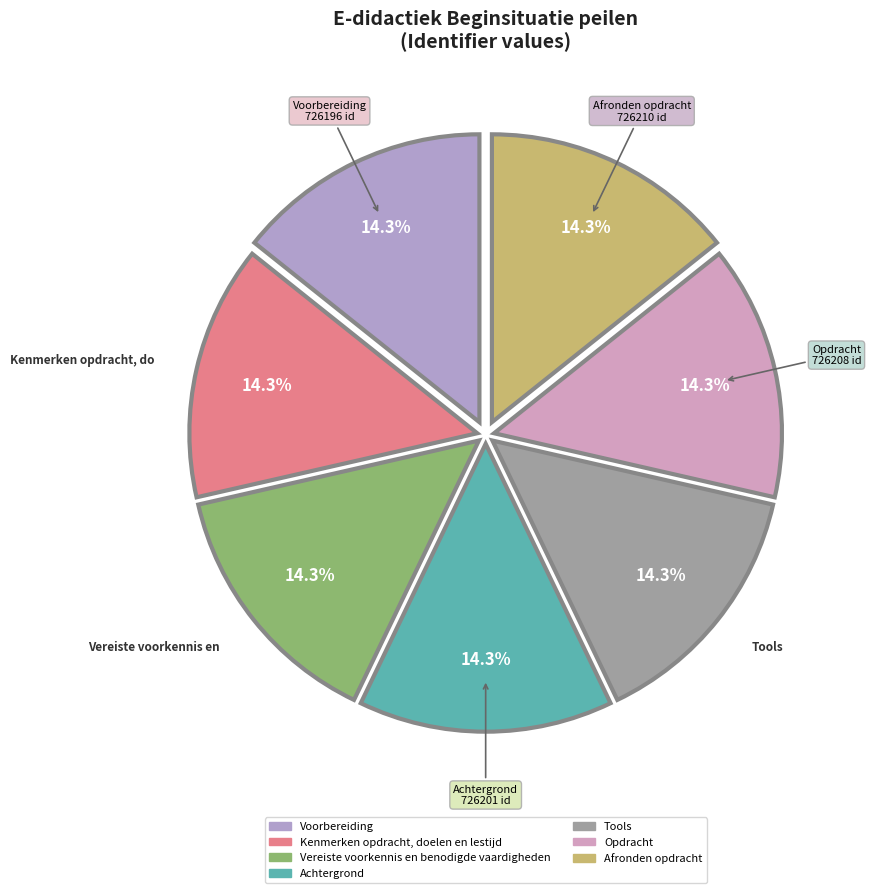

What is the total percentage of Achtergrond and Opdracht?

28.6%